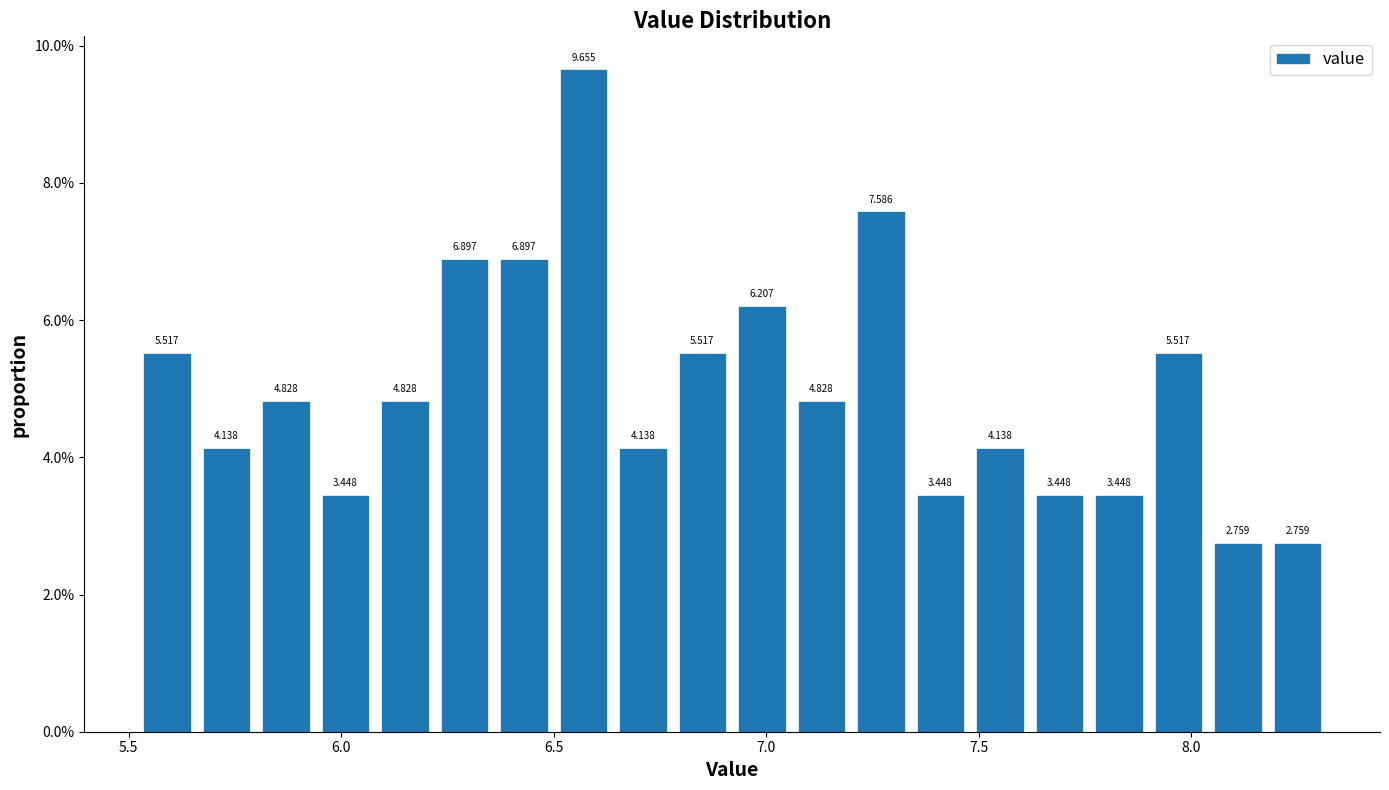

Read against the x-axis, roughly where is the centre of the tallest bar?

6.55